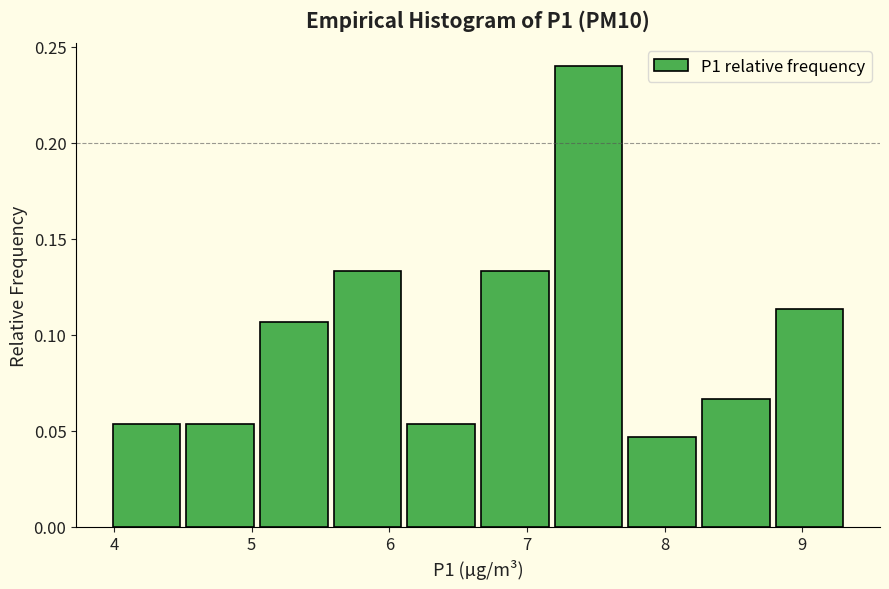

What is the height of the bar covering 6.1 to 6.6 on the x-axis? Neither the bar edges nor the heights are printed on the chart, so give them approximately, as read against the axes.

0.055